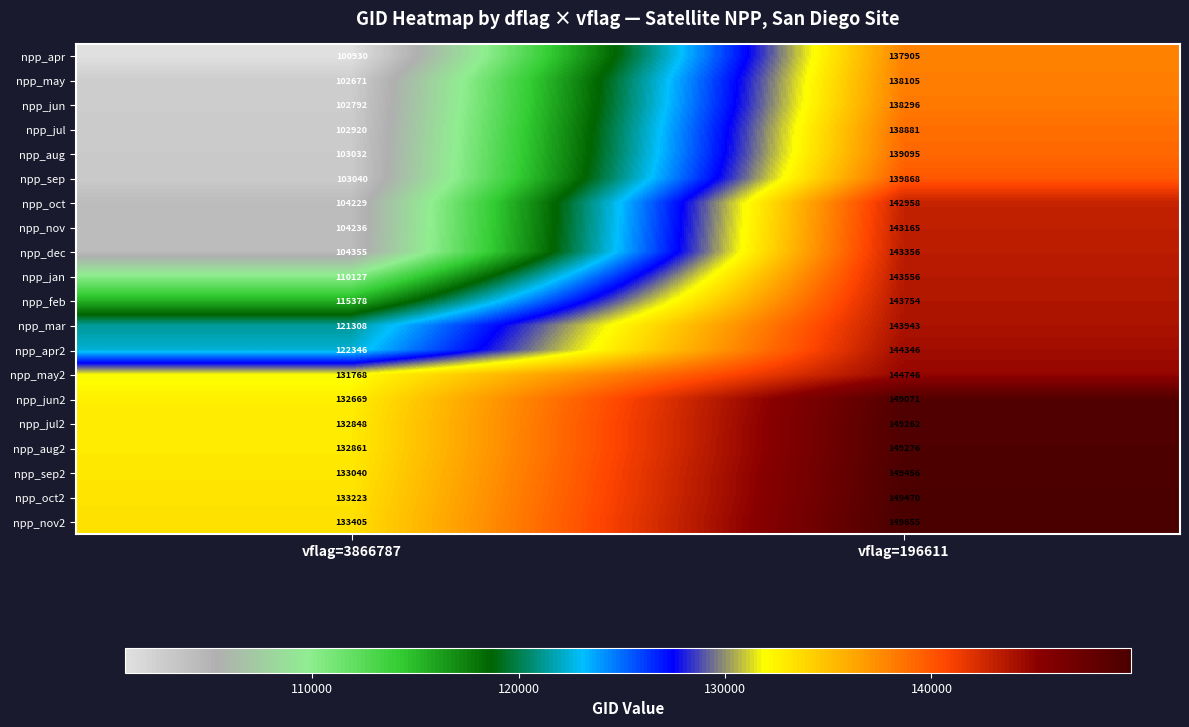

How many data points does each series have?

2